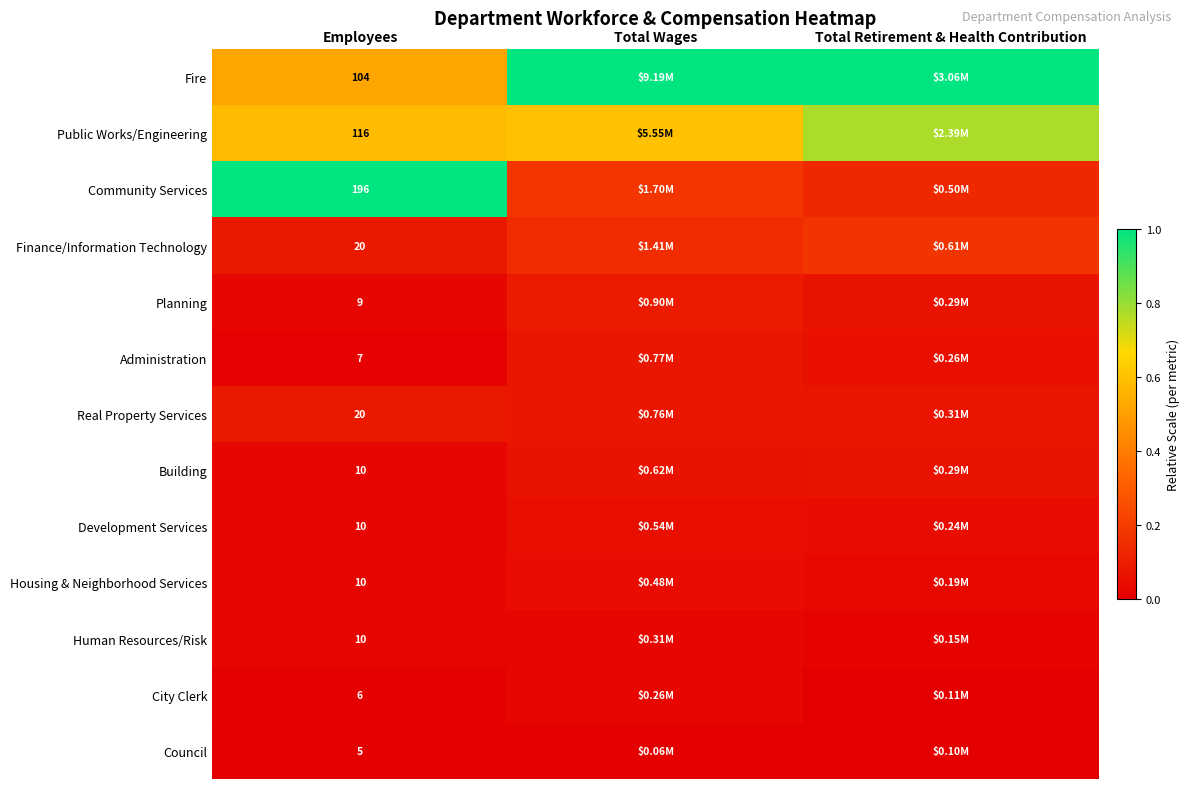

Which has a higher value, Total Wages or Total Retirement & Health Contribution?

Total Wages